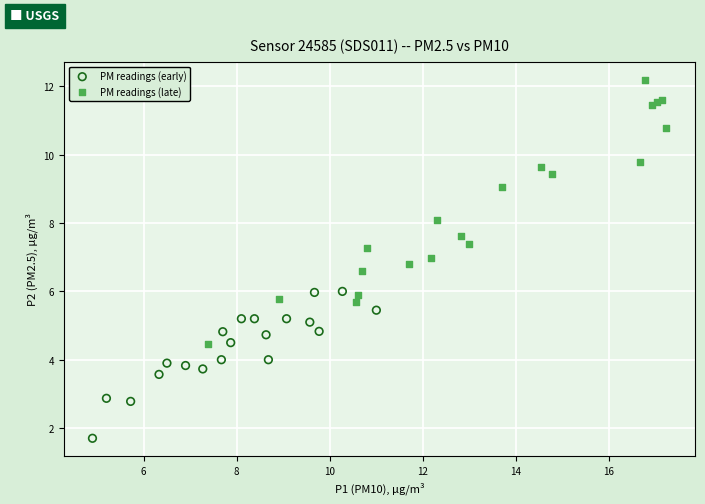

Which series reaches the maximum Y coordinate?

PM readings (late)